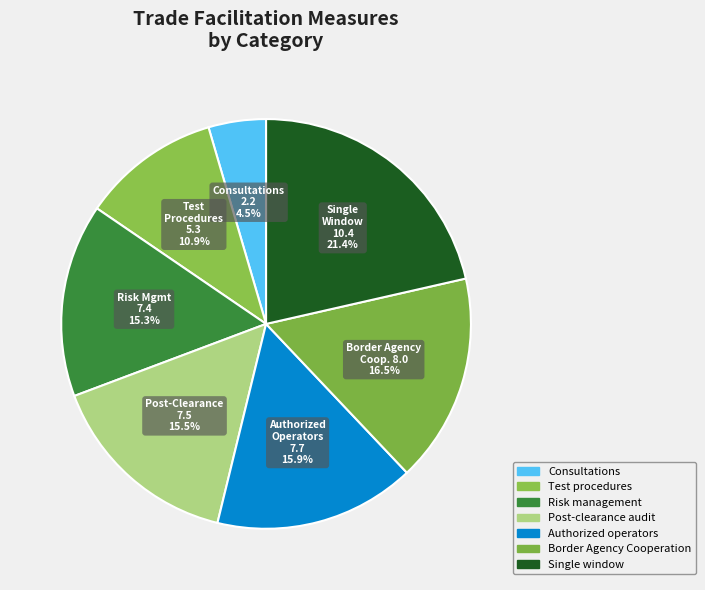

Is it true that Border Agency Cooperation is 16% of the pie?

True